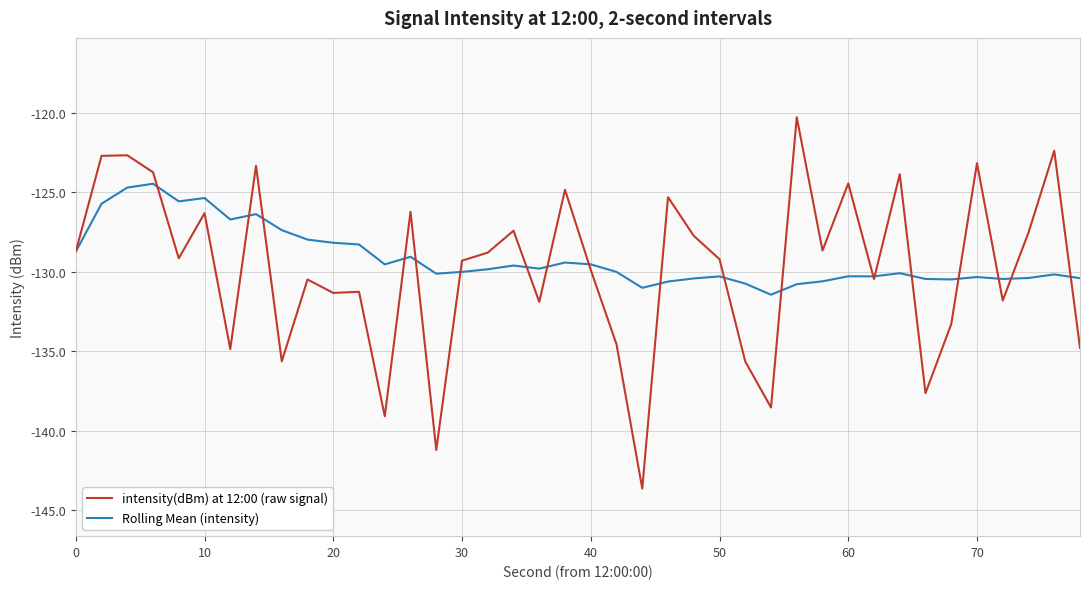

Which series has the largest range (max minus min)?

intensity(dBm) at 12:00 (raw signal)